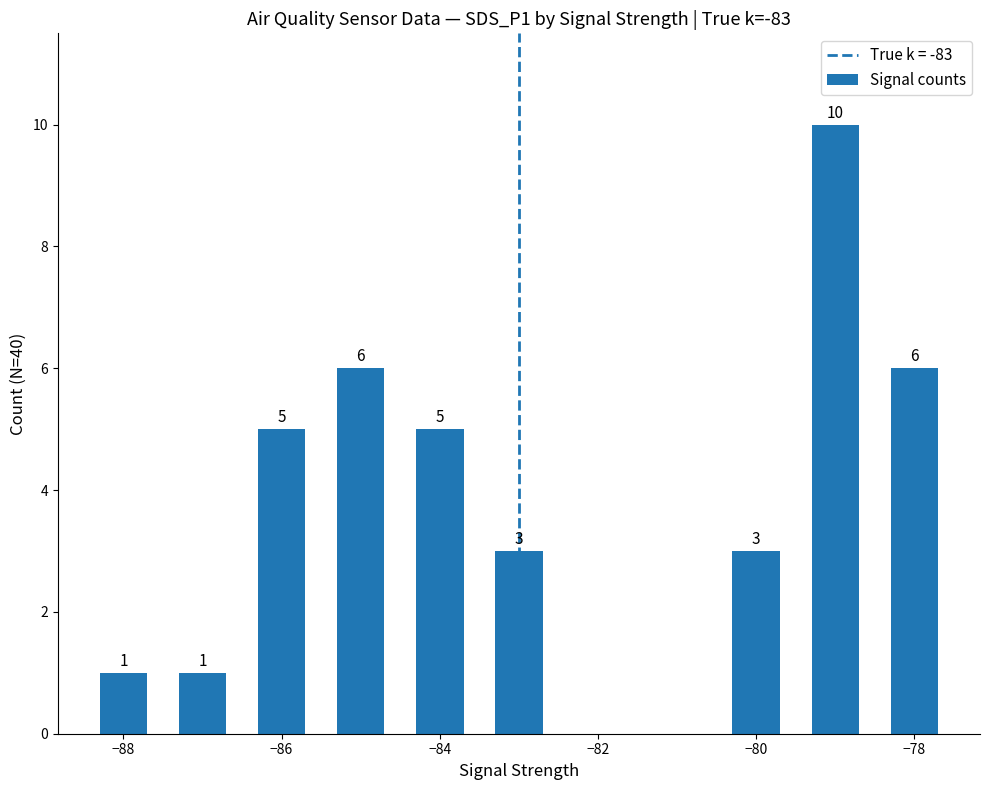

What is the greatest value displayed?

10